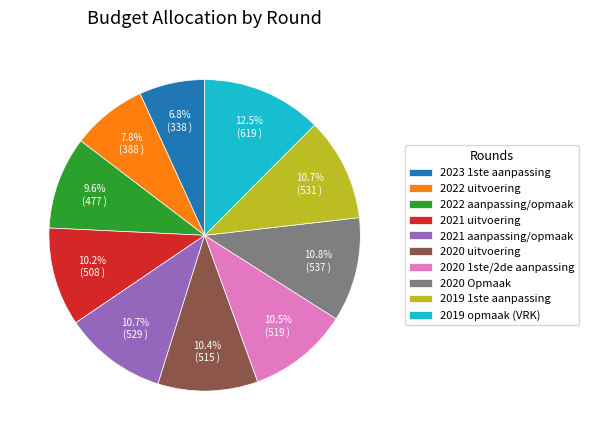

How many slices are in this pie chart?

10